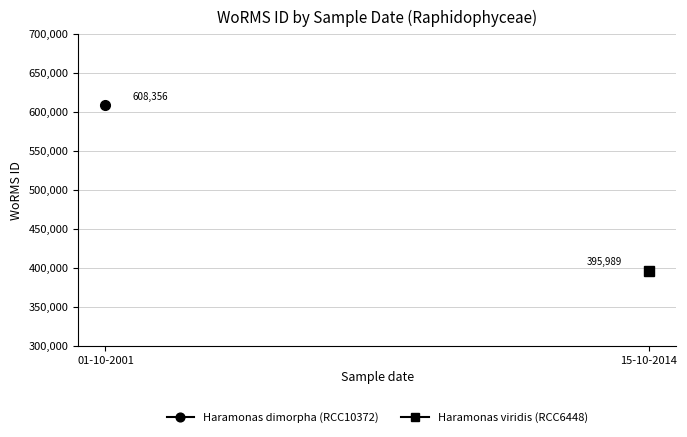

How many data points does each series have?

2